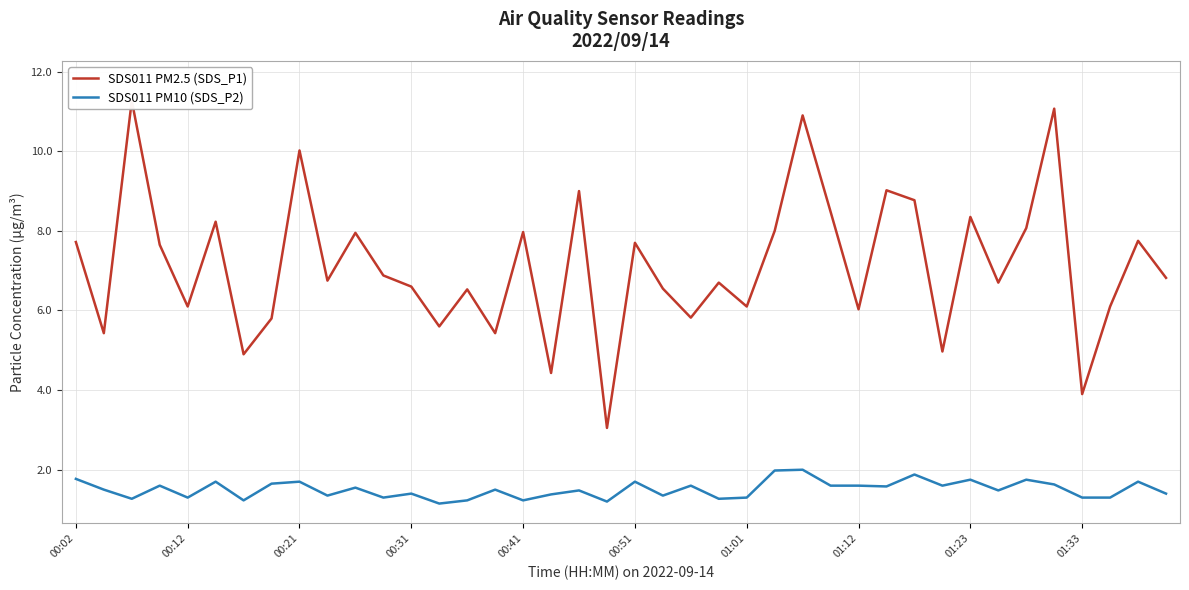

Which series has the largest total across all categories?

SDS011 PM2.5 (SDS_P1)